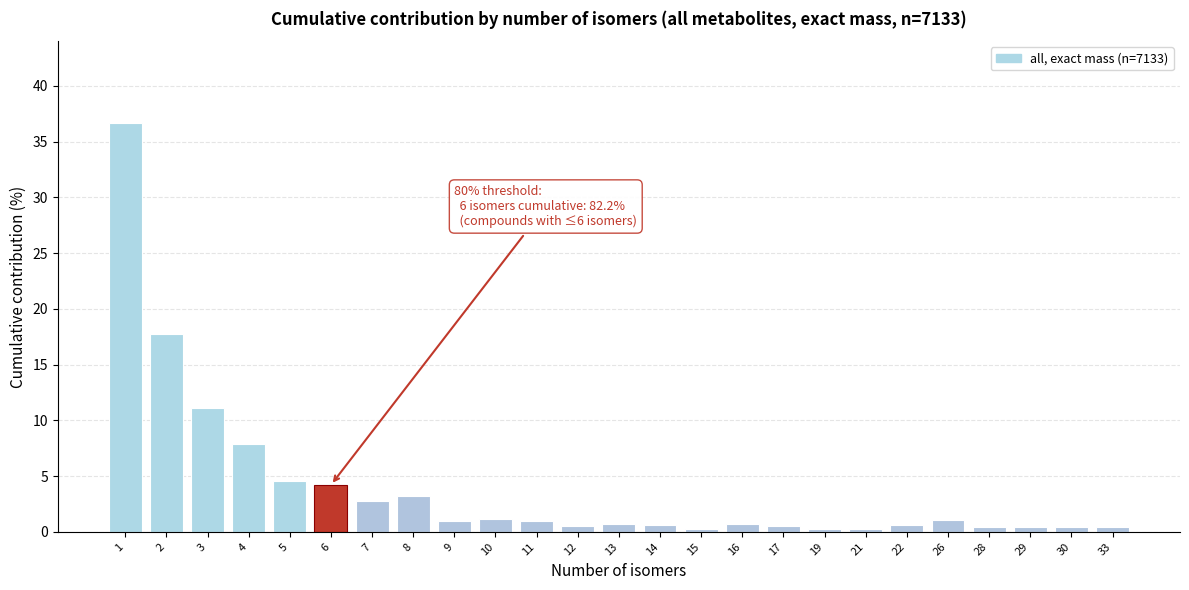

What is the change in value from 1 to 8?

-33.4